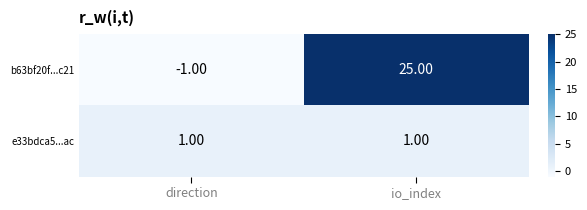

Where is b63bf20f...c21 nearest to the value 12?

direction